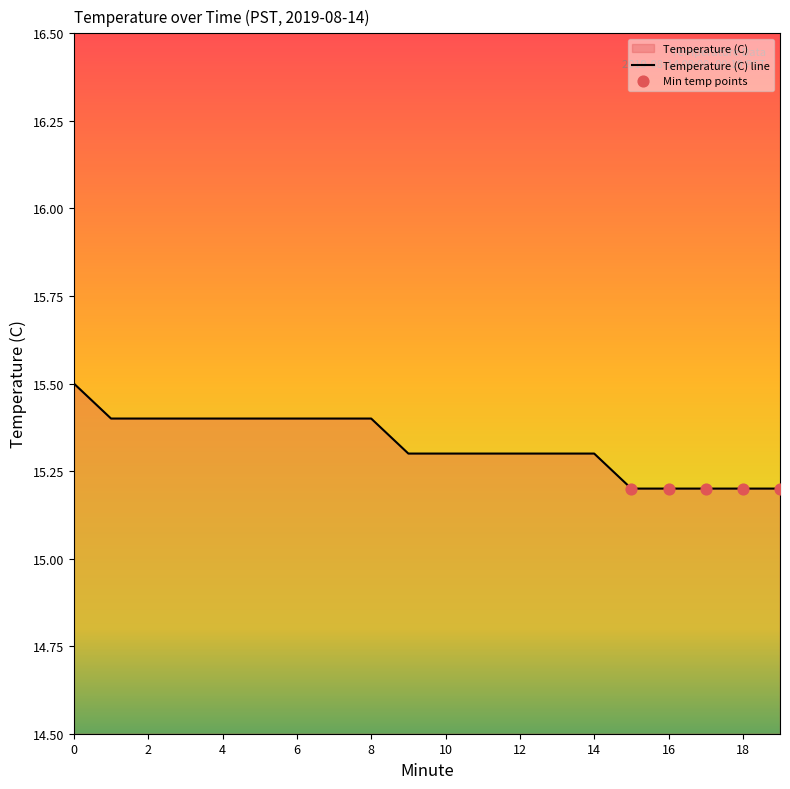

Between 1 and 11, which is larger?

1